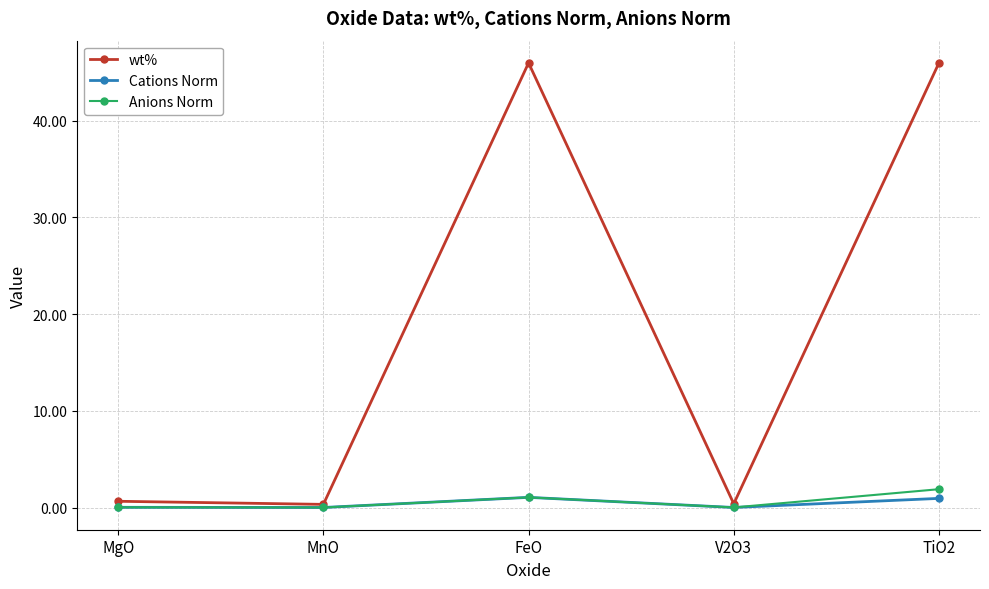

Is the value of Anions Norm at V2O3 greater than the value of wt% at TiO2?

No